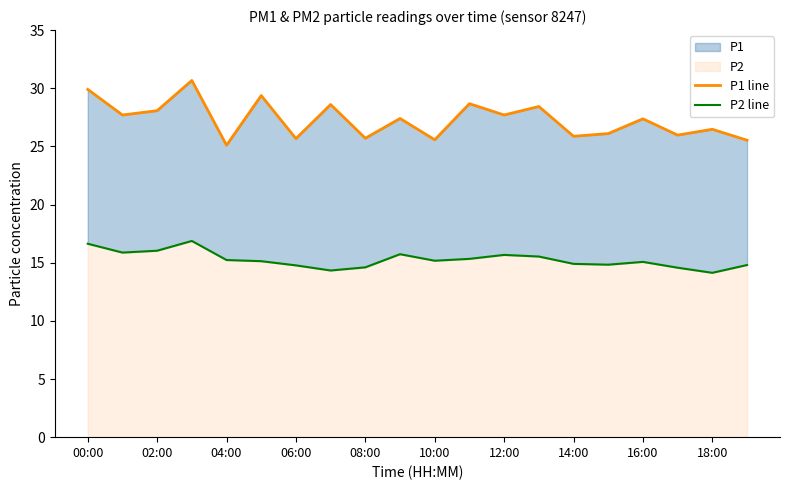

What is the value of the P1 line point at the 14th from the left?

28.4